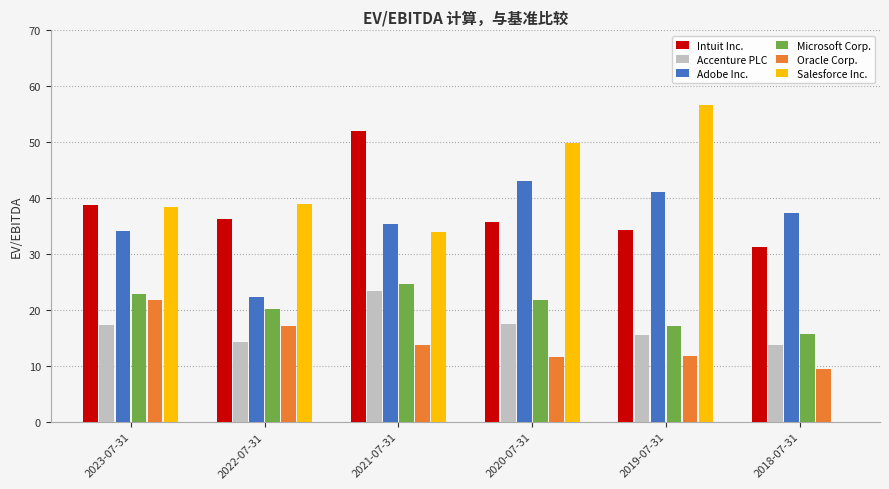

What is the total value across all series at 2018-07-31?

107.5